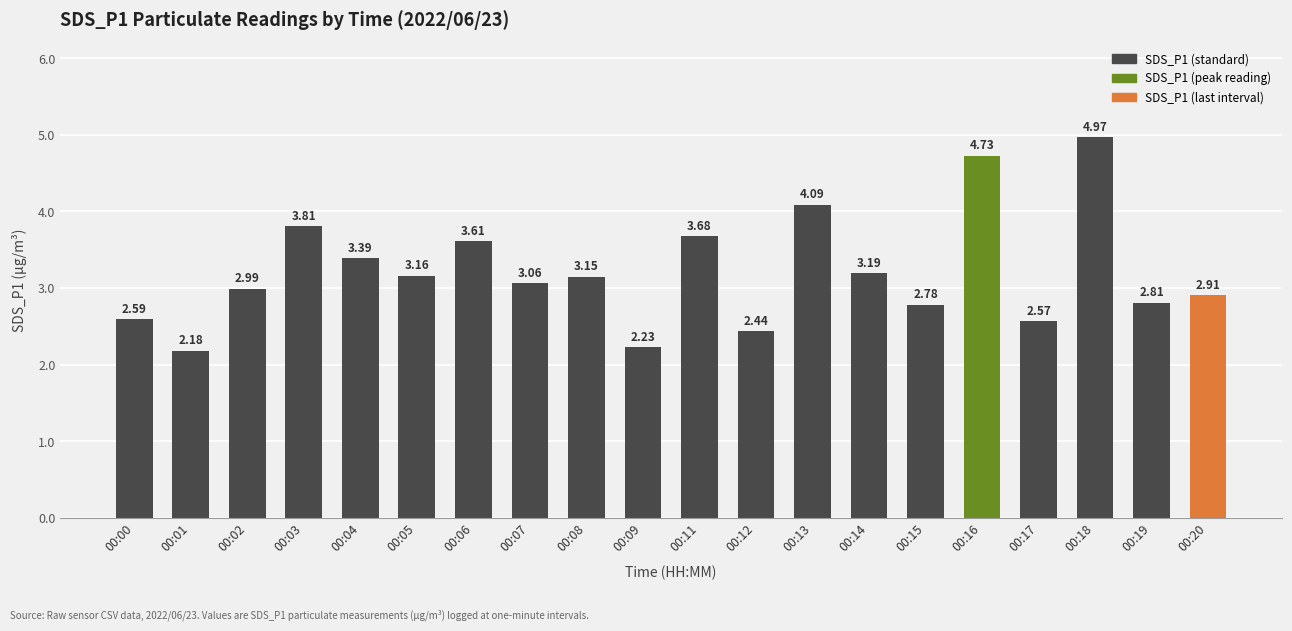

Are the bars horizontal?

No